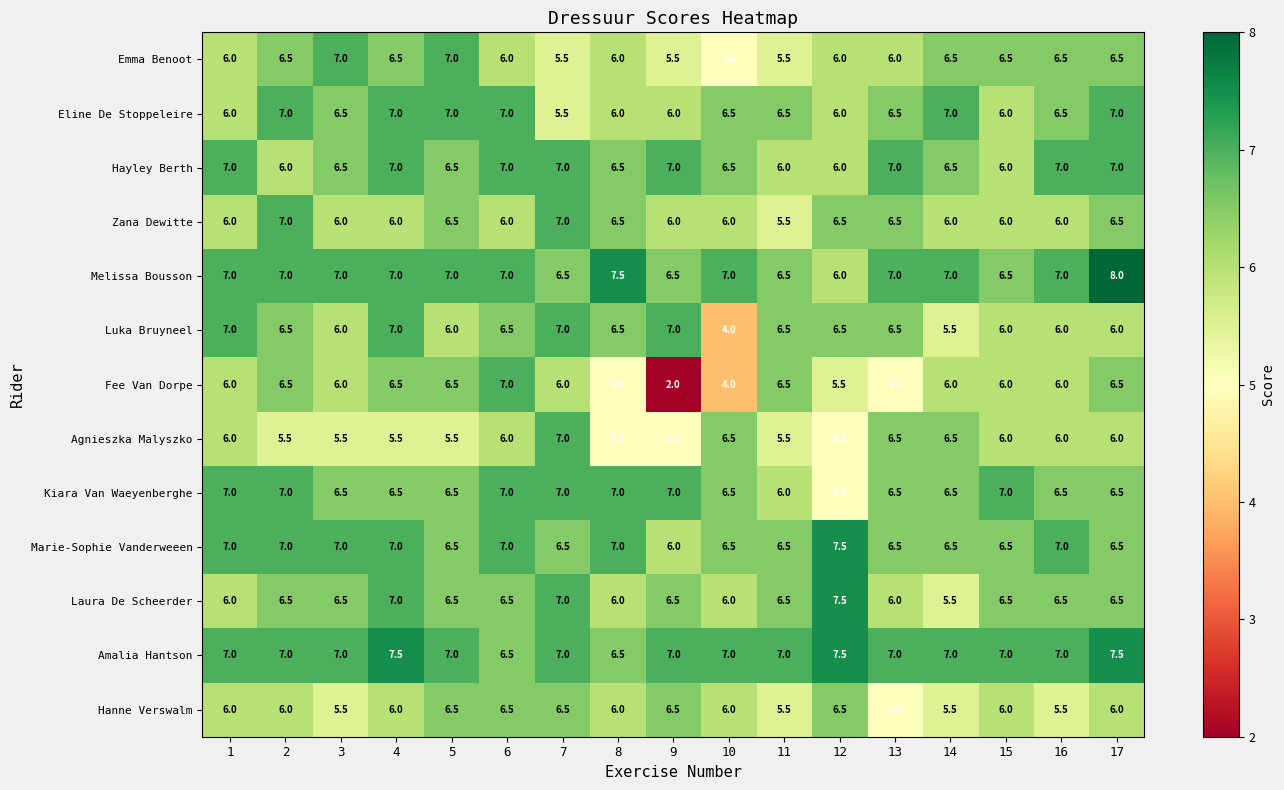

What is the difference between the highest and lowest values at 16?

1.5